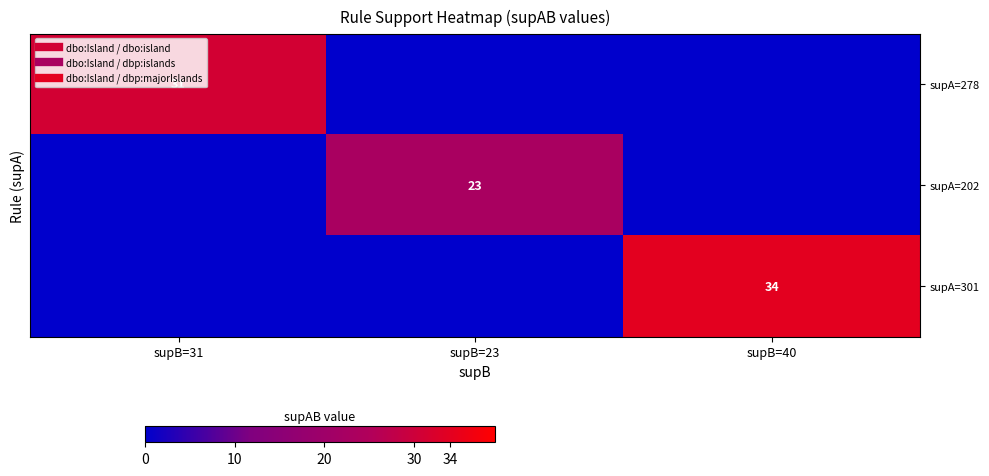

Which series changed the most between supB=31 and supB=23?

supA=278